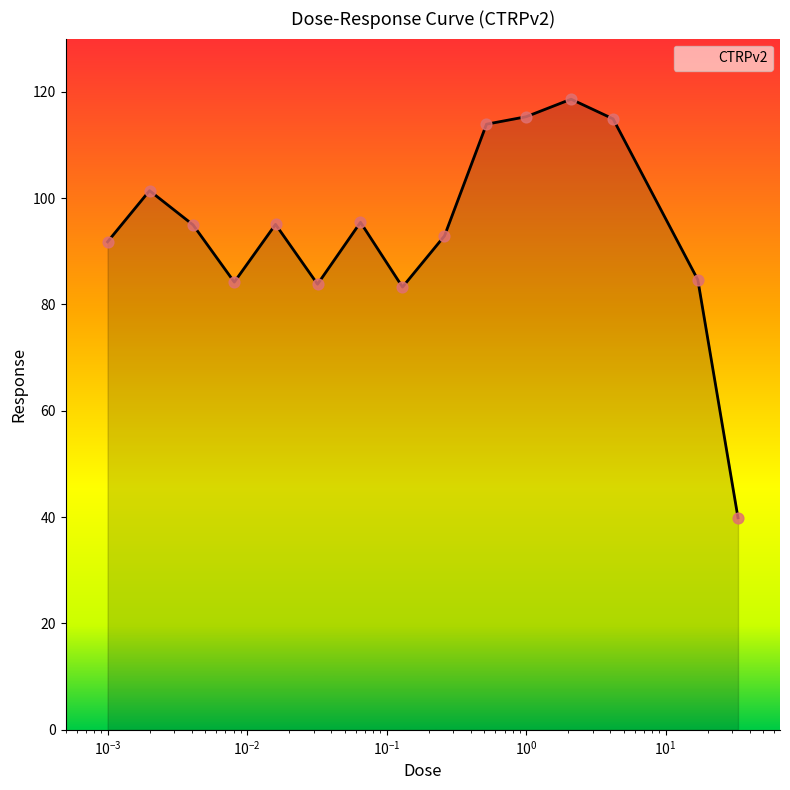

What is the minimum value shown in the chart?

39.9